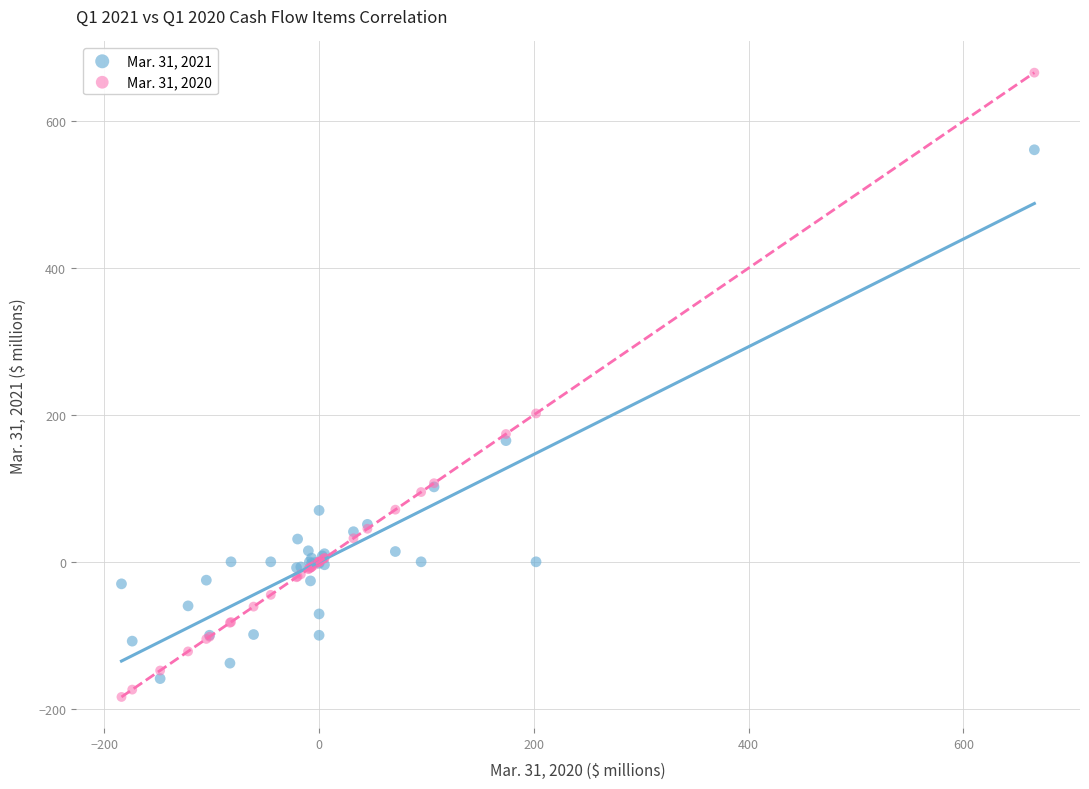

Across all series, what Y value is closest to 241?

202